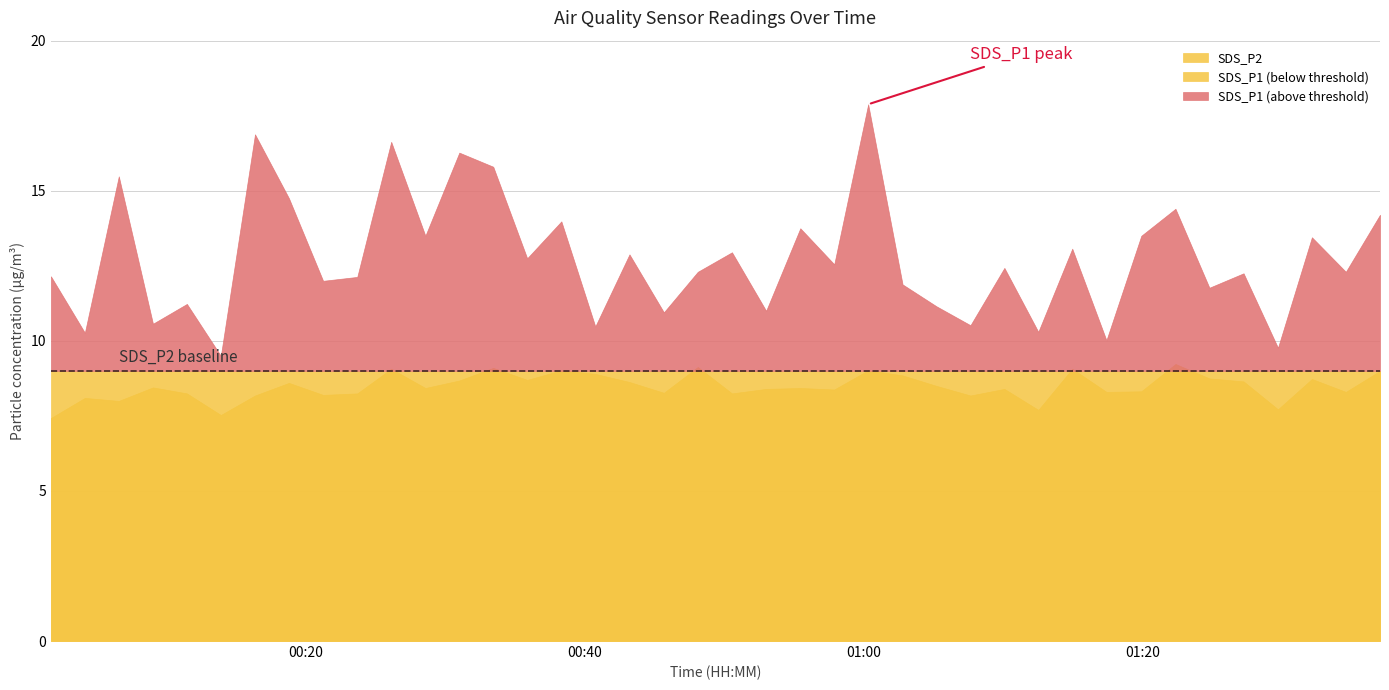

What is the difference between the SDS_P1 values at 16 and 8?

1.5